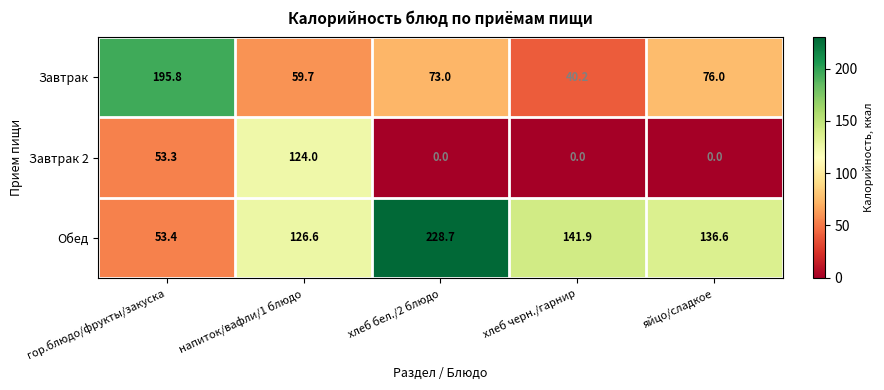

What is the total value across all series at напиток/вафли/1 блюдо?

310.3